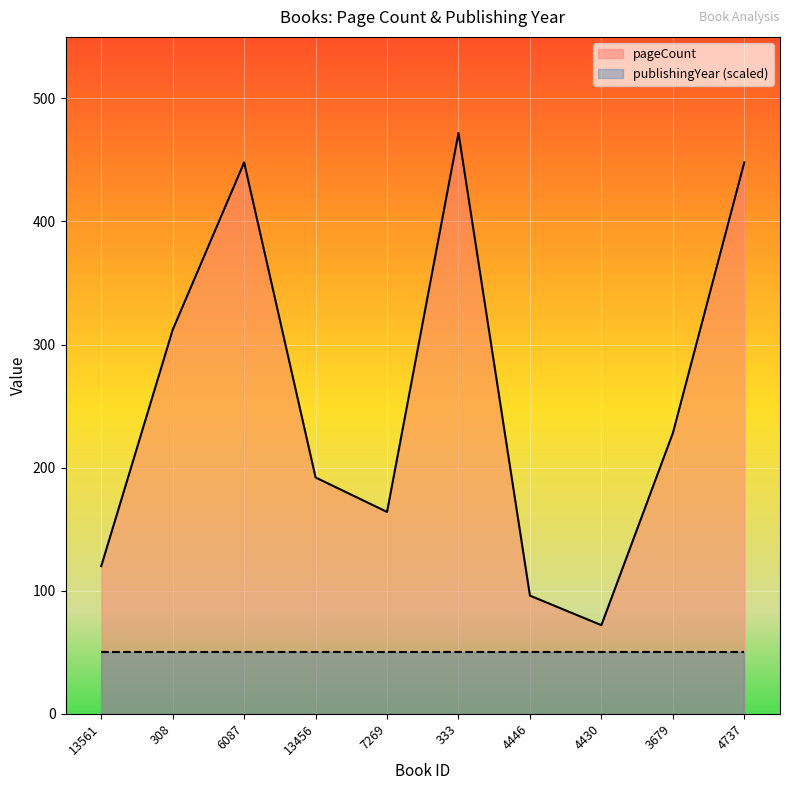

List the labels in order of value, smallest first.

4430, 4446, 13561, 7269, 13456, 3679, 308, 6087, 4737, 333